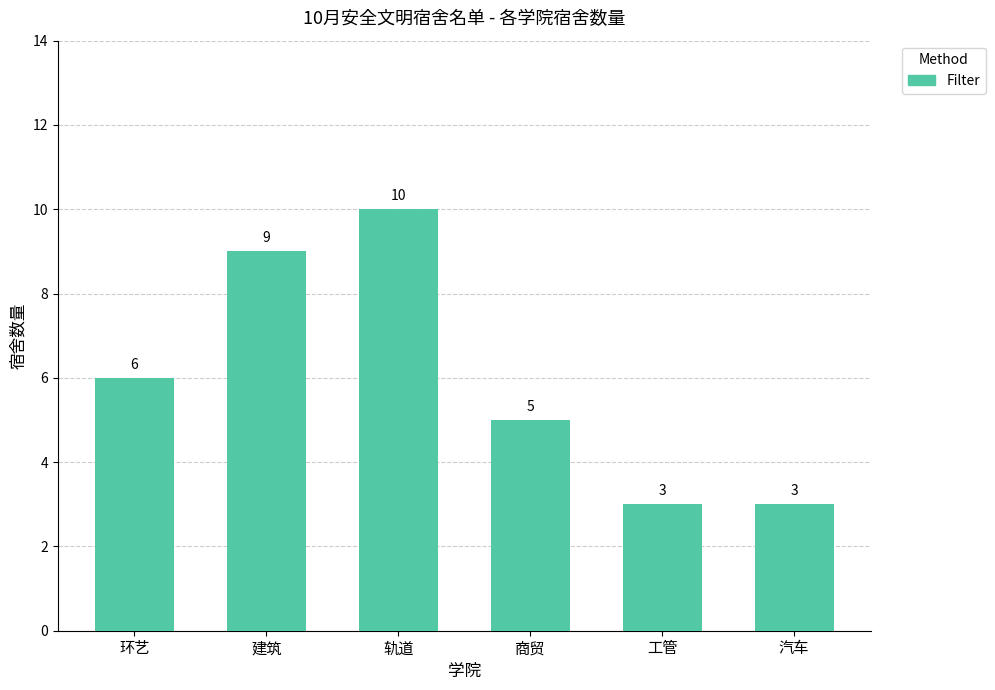

What is the change in value from 建筑 to 汽车?

-6